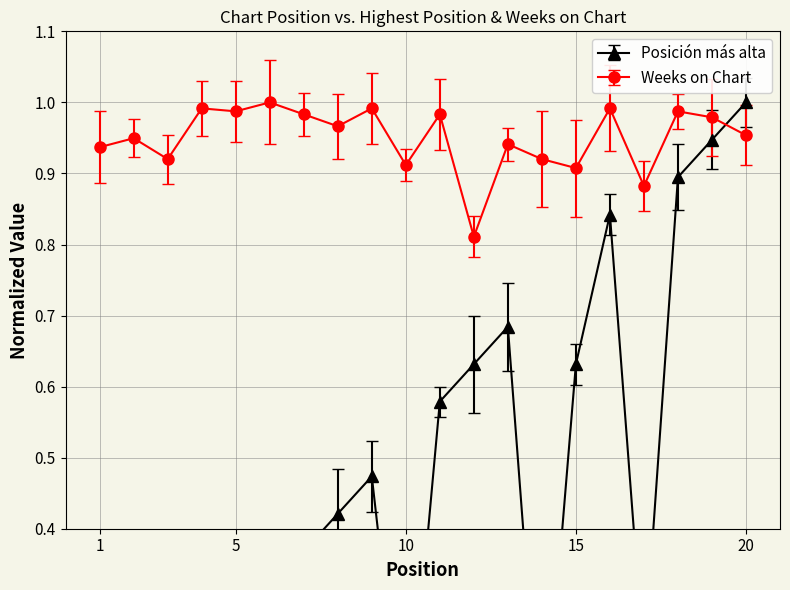

At how many categories does at least one series exceed 0?

20